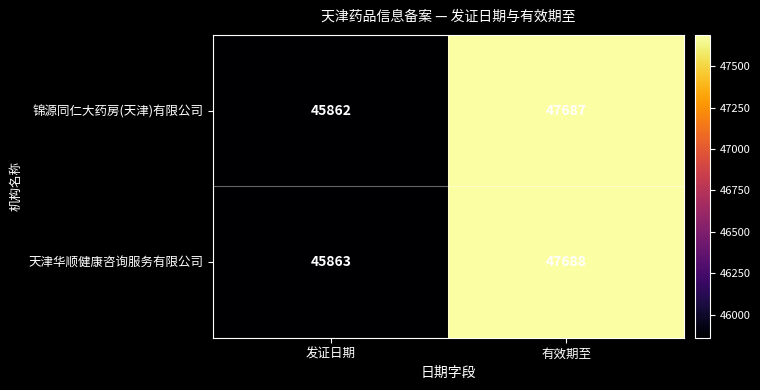

List the labels in order of 锦源同仁大药房(天津)有限公司 value, largest first.

有效期至, 发证日期